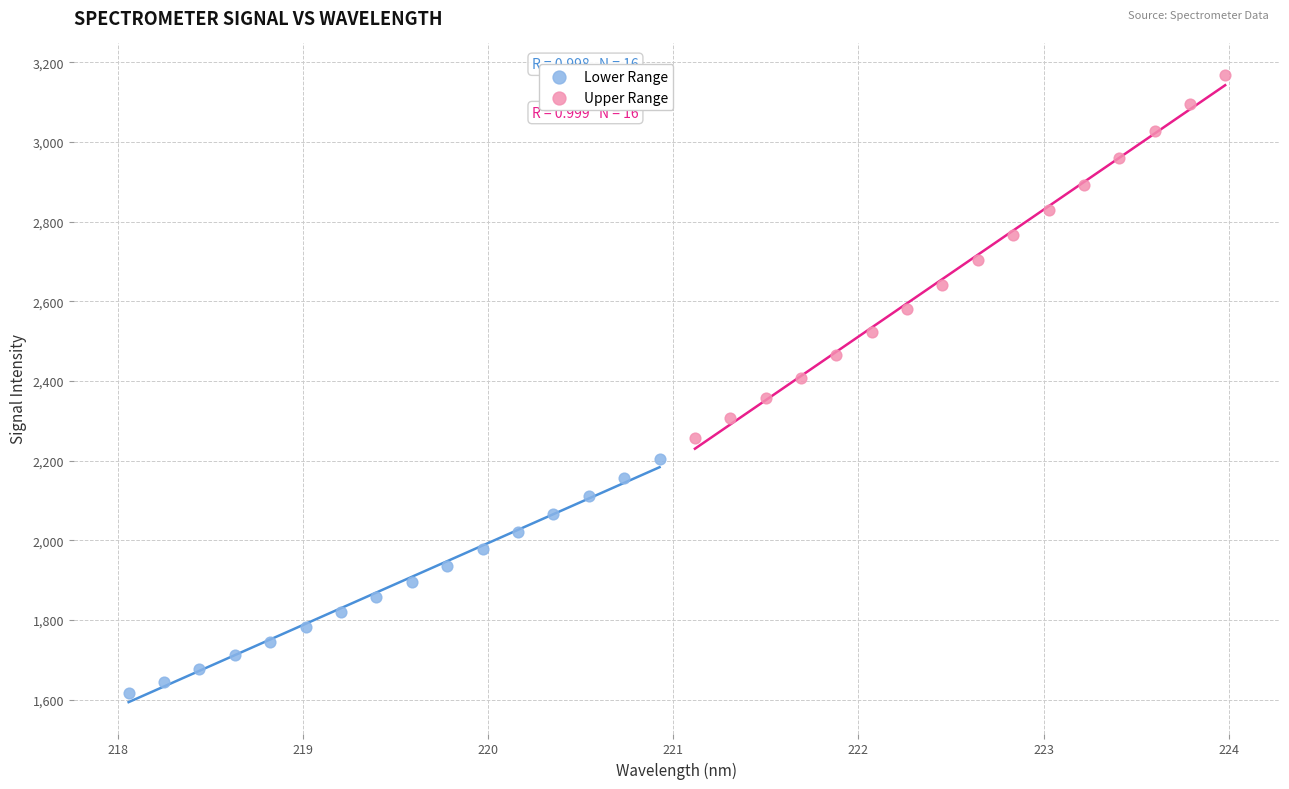

Which series reaches the maximum Y coordinate?

Upper Range